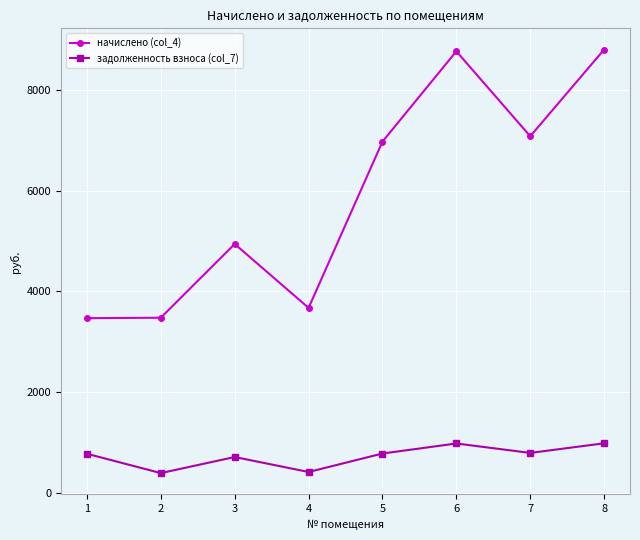

How many lines are shown in the chart?

2